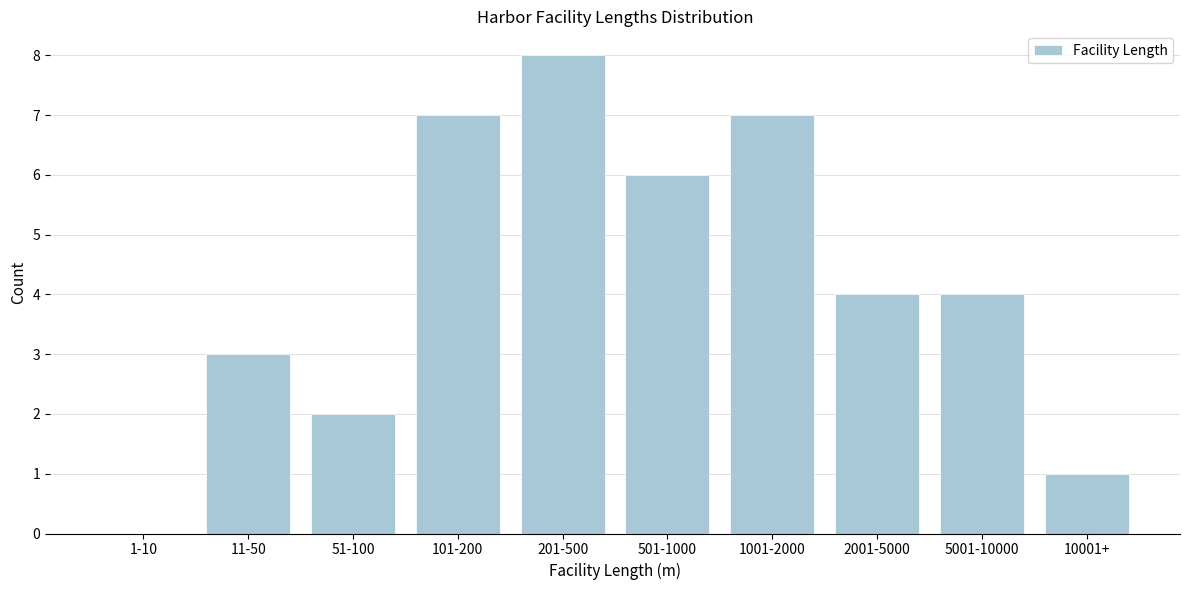

Reading left to right, transcribe all the data shown in this chart.

1-10=0	11-50=3	51-100=2	101-200=7	201-500=8	501-1000=6	1001-2000=7	2001-5000=4	5001-10000=4	10001+=1